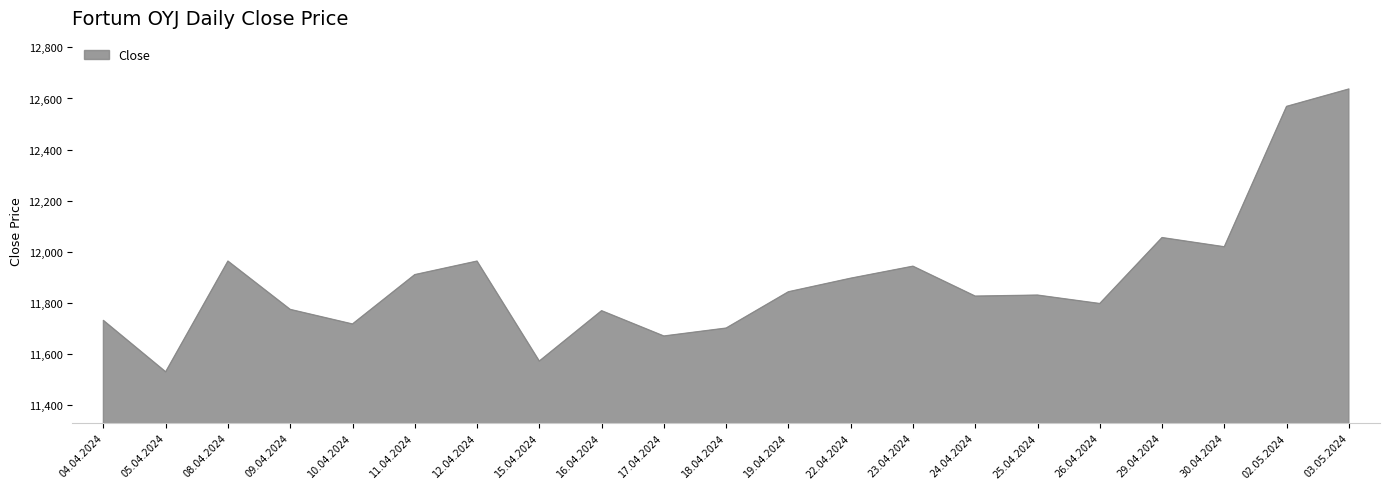

What is the difference between the values at 25.04.2024 and 30.04.2024?

189